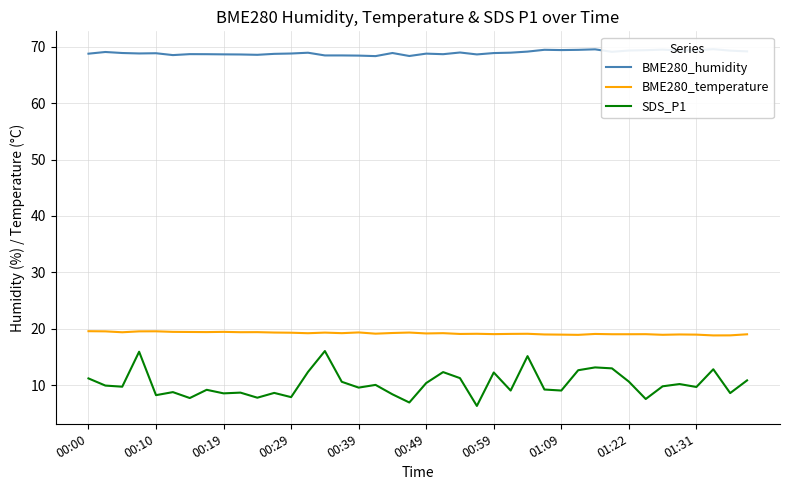

How many interior local peaks does the BME280_temperature series have?

12